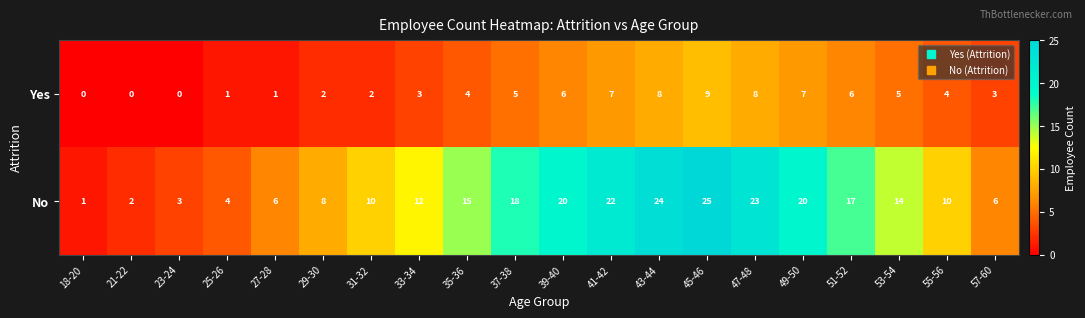

What is the difference between the maximum and minimum values in the Yes series?

9